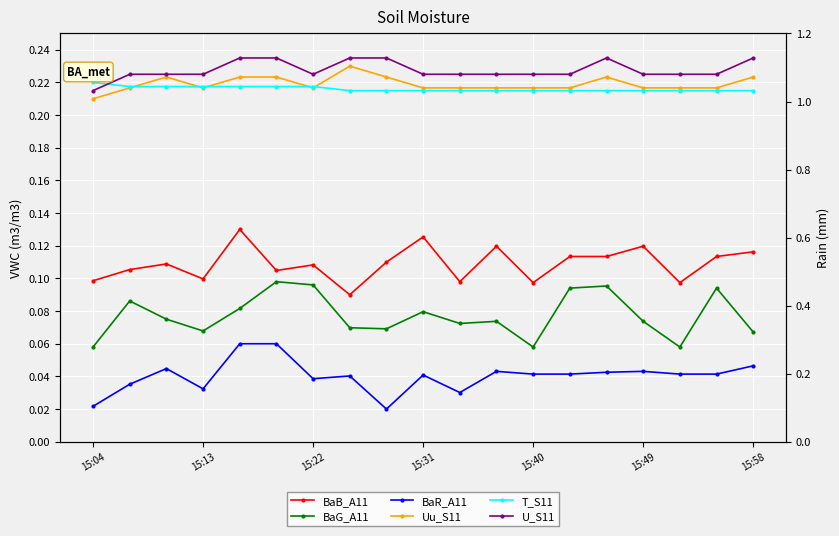

At which label is BaB_A11 closest to 0?

7